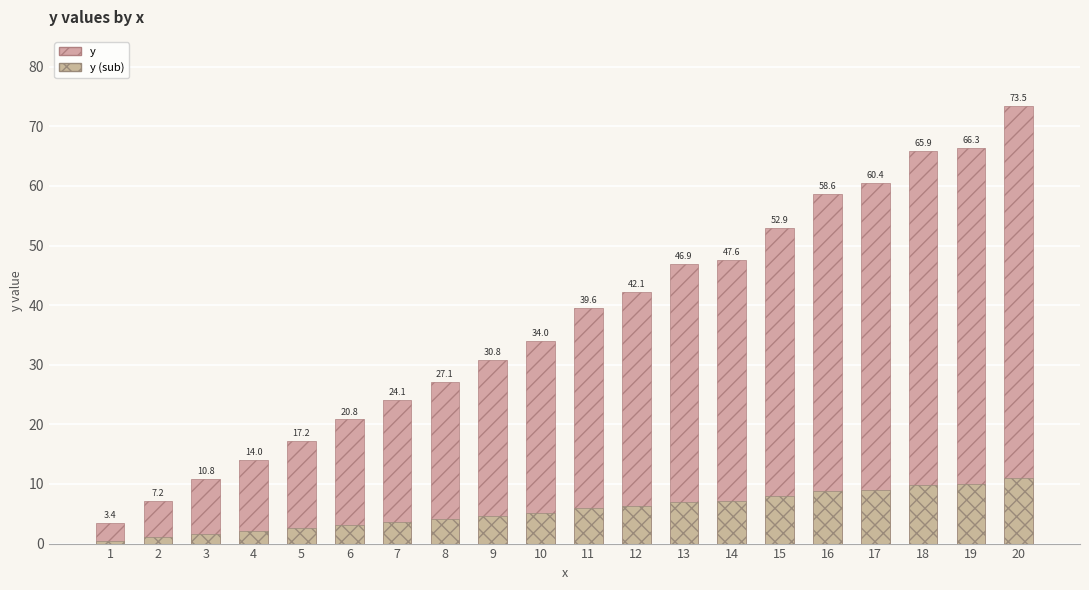

Reading left to right, extract all data points from this chart.

y: 3.4	7.2	10.8	14.0	17.2	20.8	24.1	27.1	30.8	34.0	39.6	42.1	46.9	47.6	52.9	58.6	60.4	65.9	66.3	73.5
y (sub): 0.5	1.1	1.6	2.1	2.6	3.1	3.6	4.1	4.6	5.1	5.9	6.3	7.0	7.1	7.9	8.8	9.1	9.9	9.9	11.0